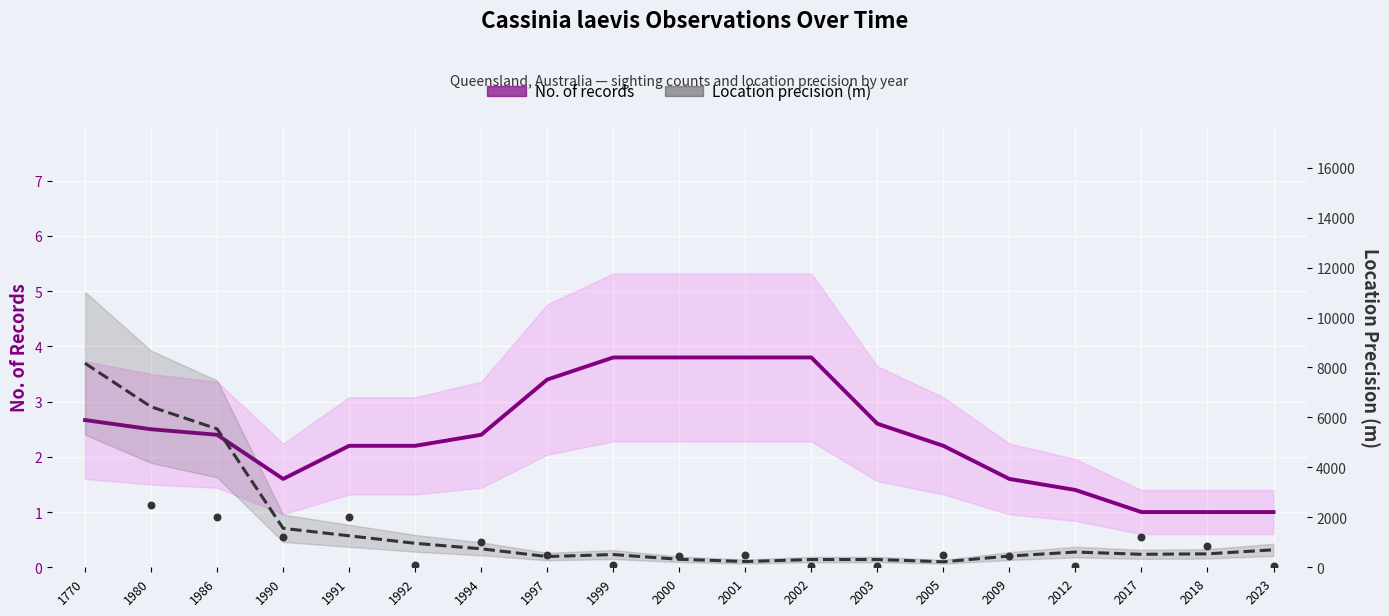

What is the total value across all series at 1994?

742.4